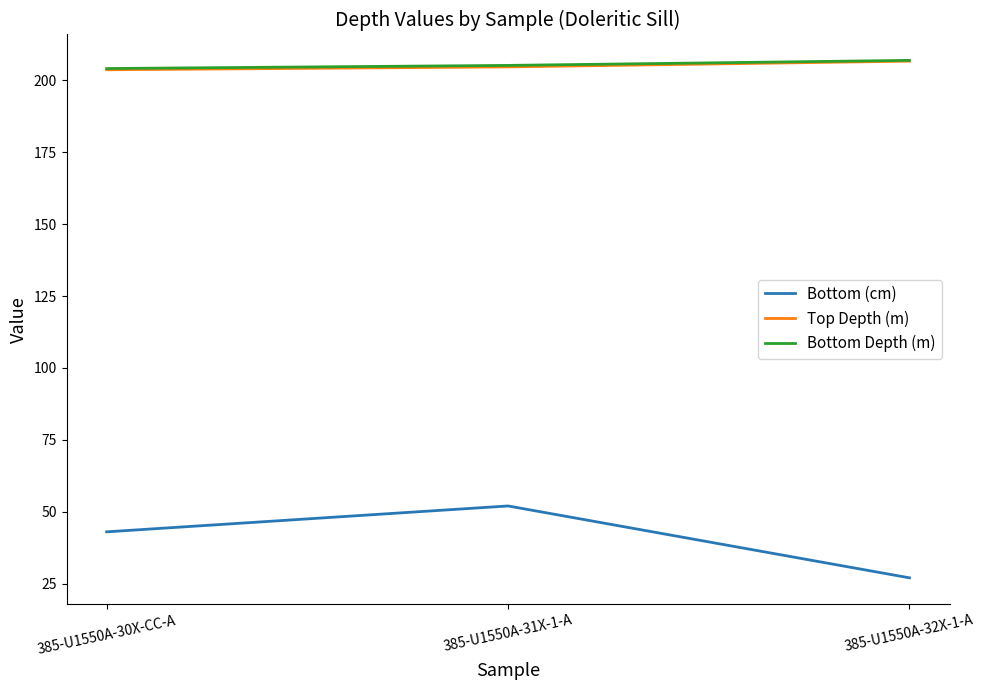

Which label corresponds to the smallest value in the chart?

385-U1550A-32X-1-A